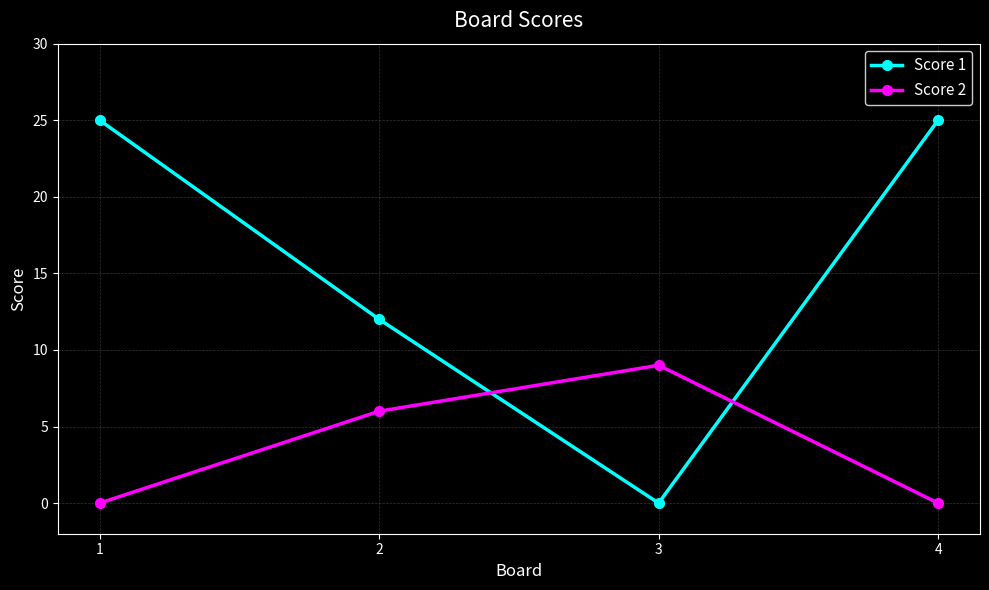

What is the sum of the Score 1 values at 2 and 1?

37